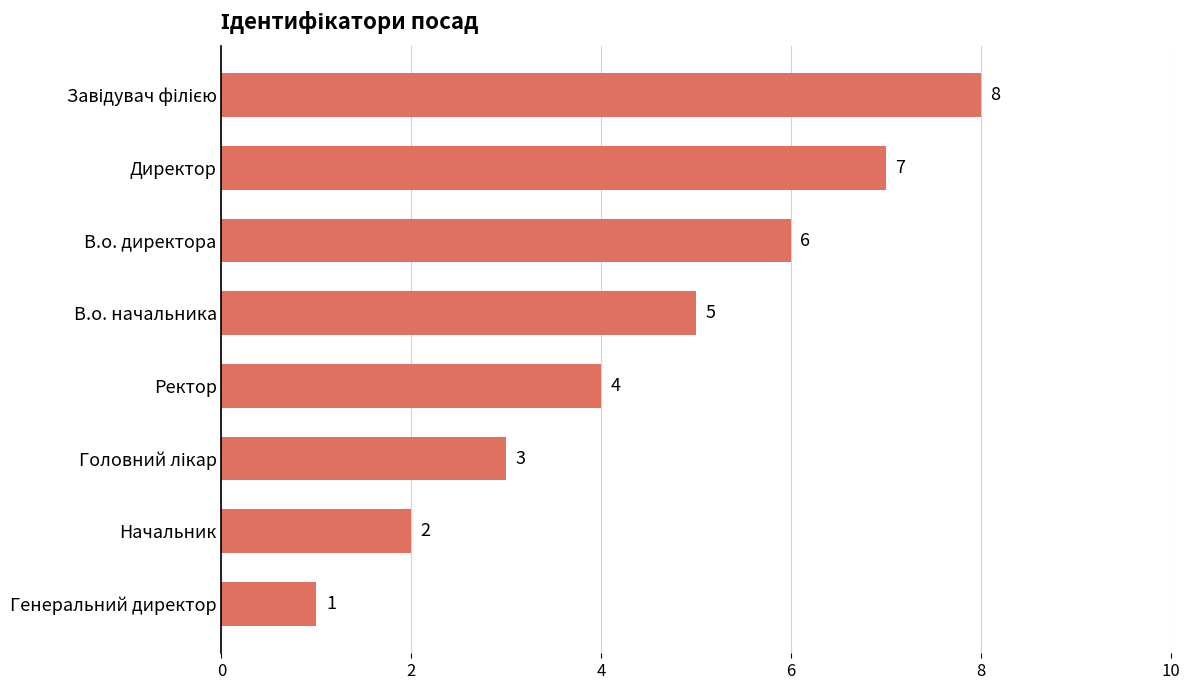

What is the sum of all values?

36